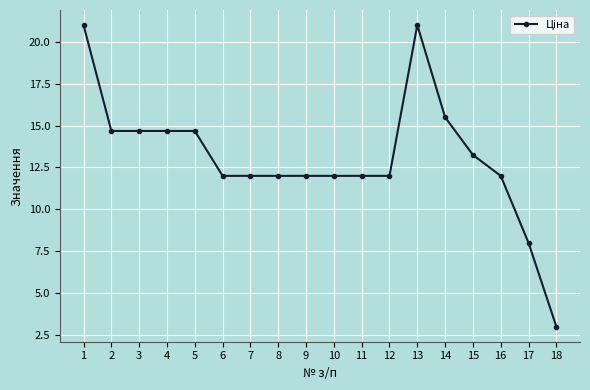

What is the smallest value displayed?

3.0